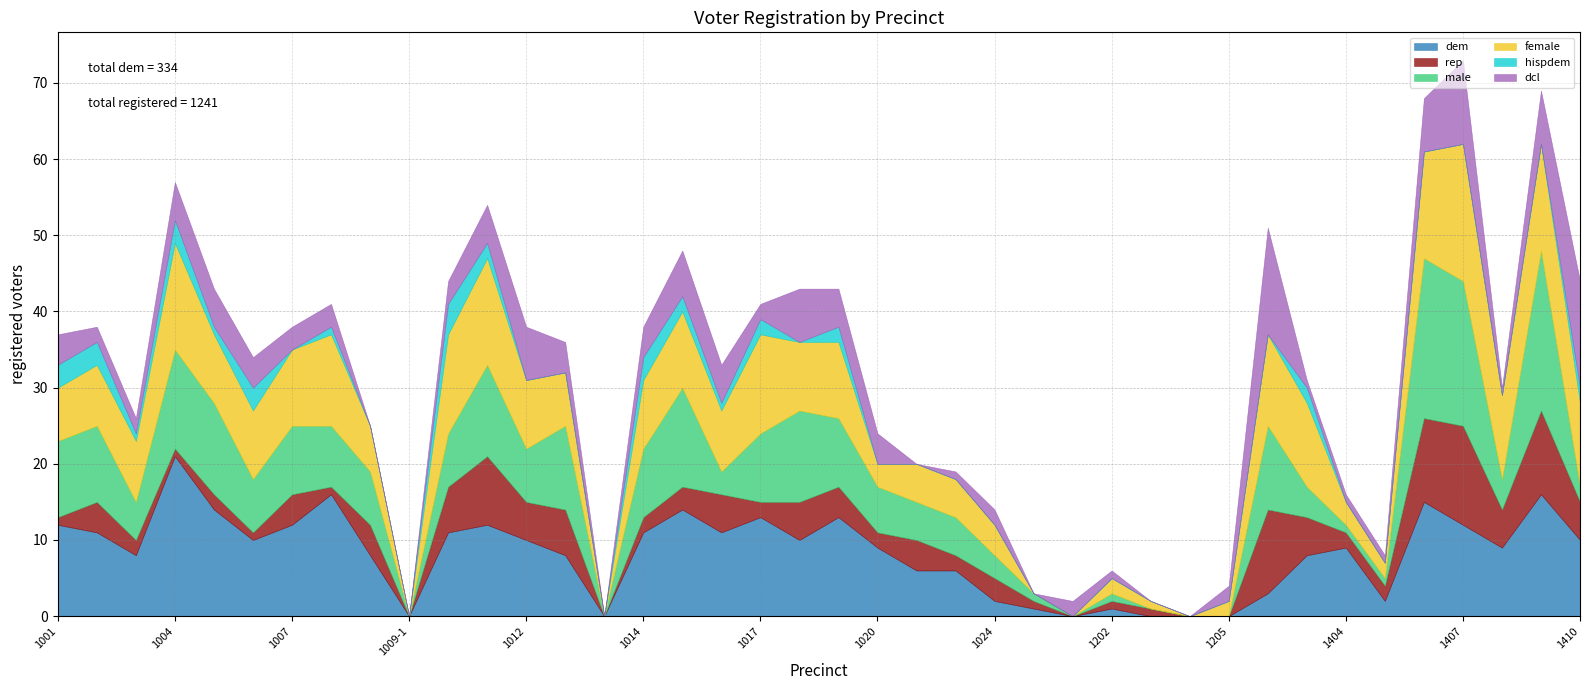

The value of dcl at 1201 is 2. True or false?

True